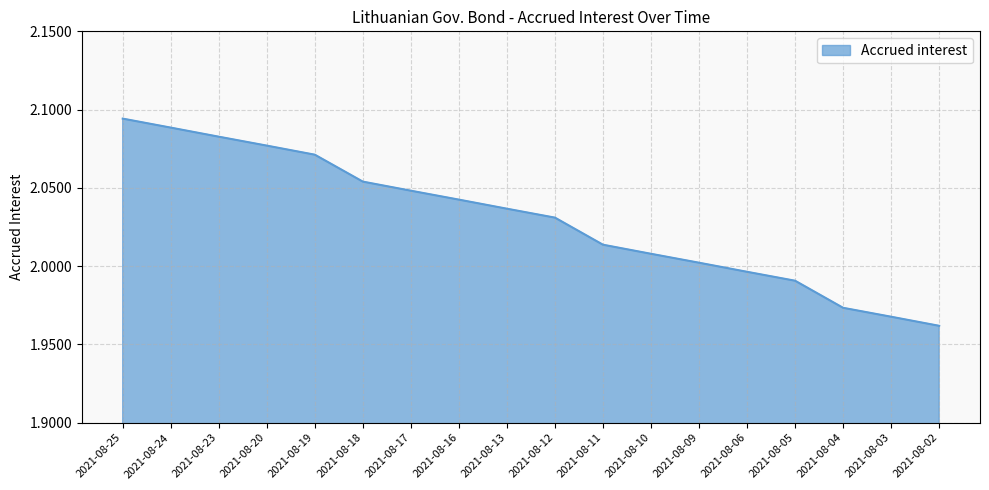

How many values are below 2?

5